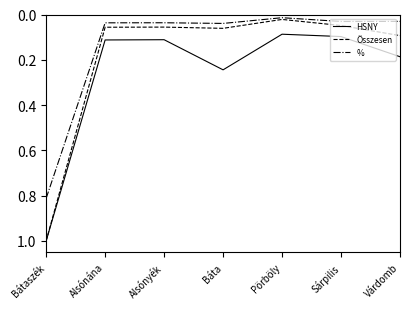

Which series has the largest total across all categories?

HSNY